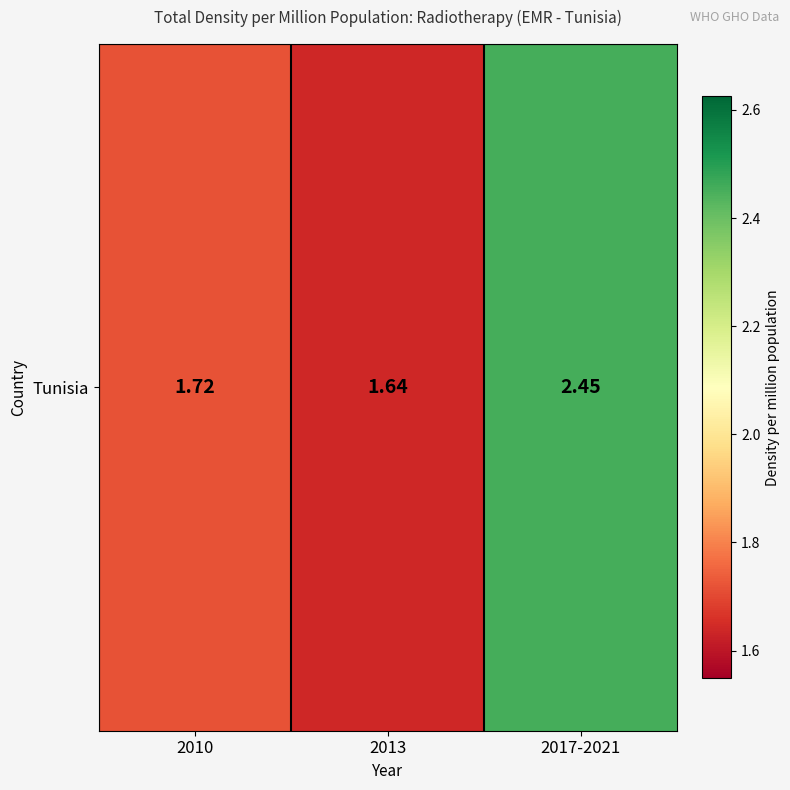

What is the minimum value shown in the chart?

1.6